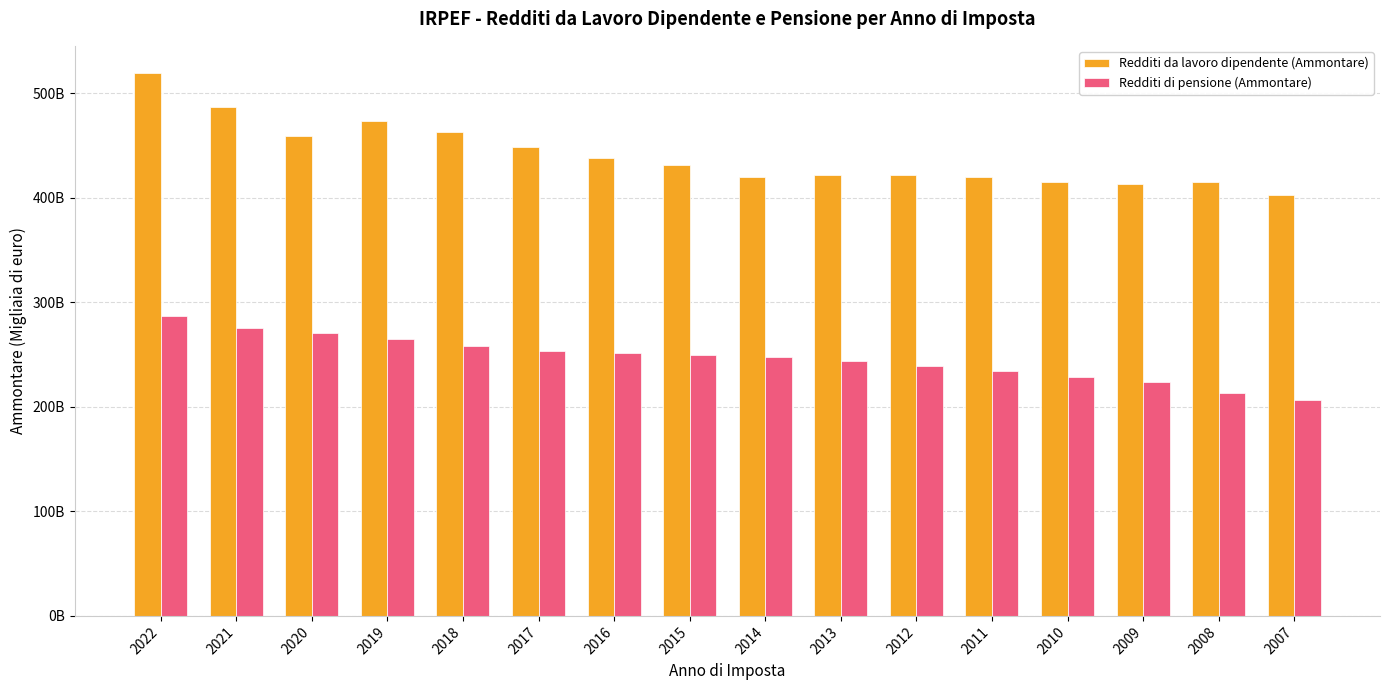

Are the bars horizontal?

No